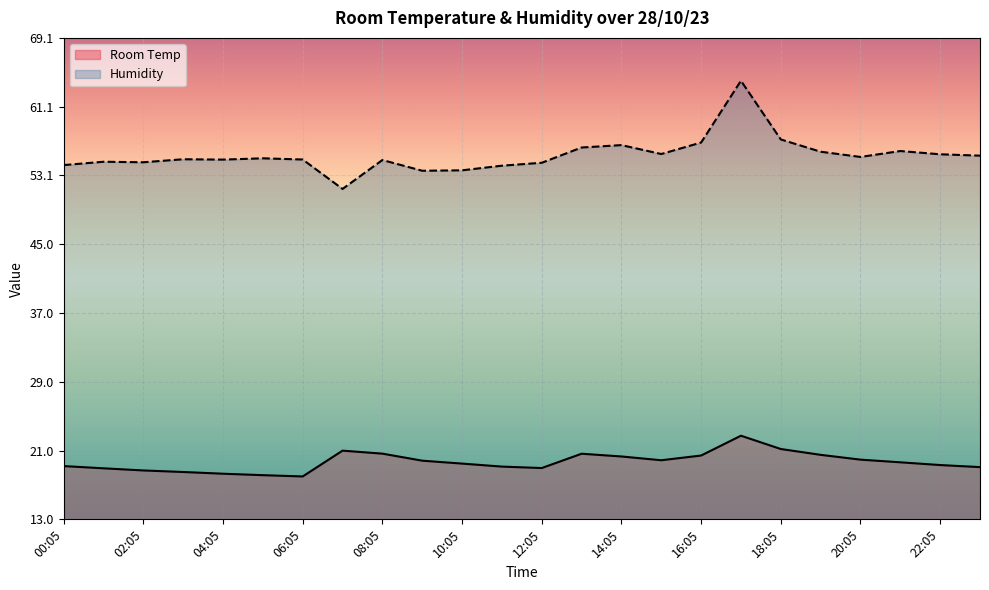

How many lines are shown in the chart?

2